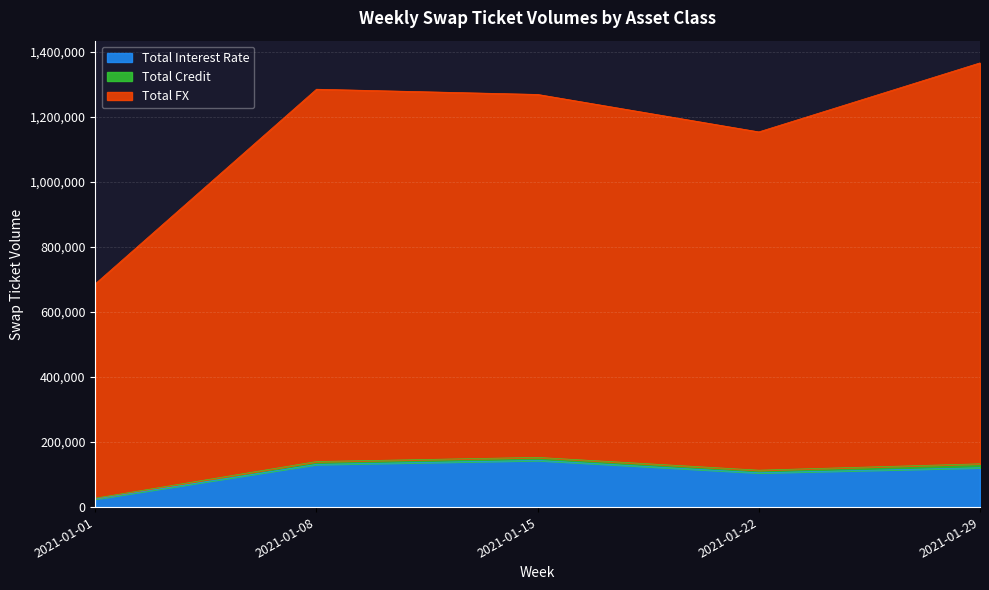

Which category has the lowest value in the Total Interest Rate series?

2021-01-01